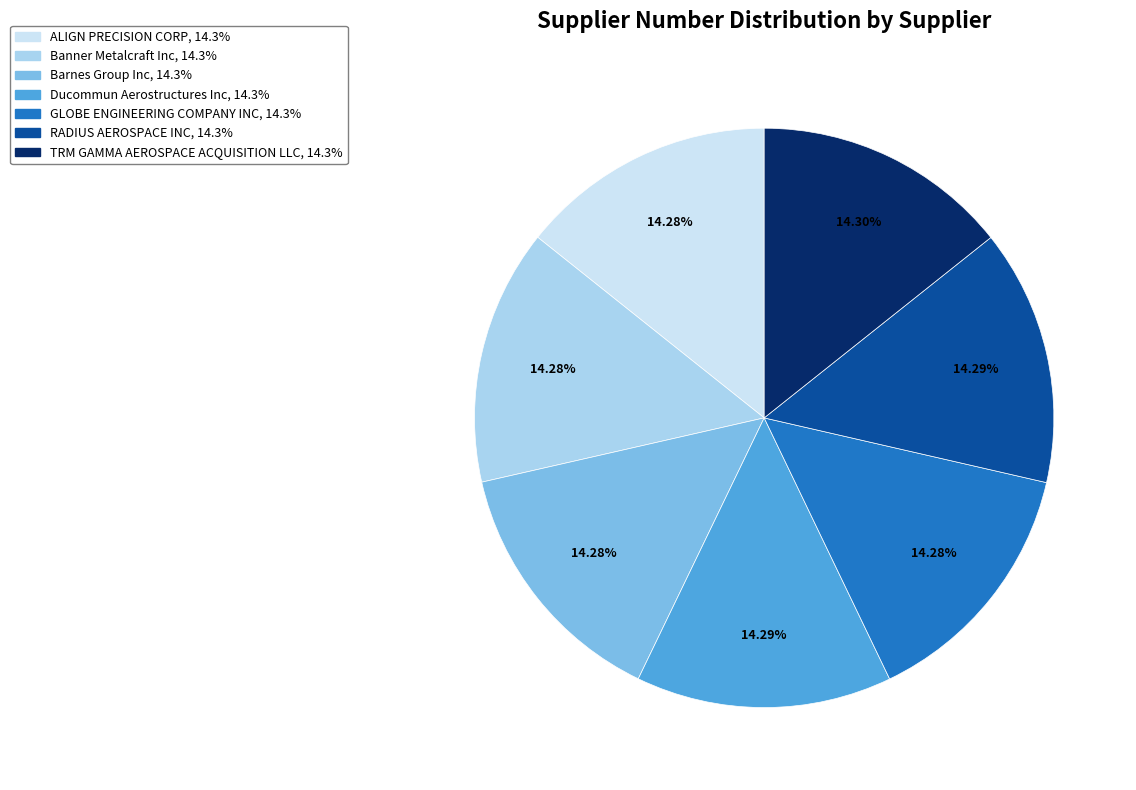

Is Ducommun Aerostructures Inc the majority of the pie?

No